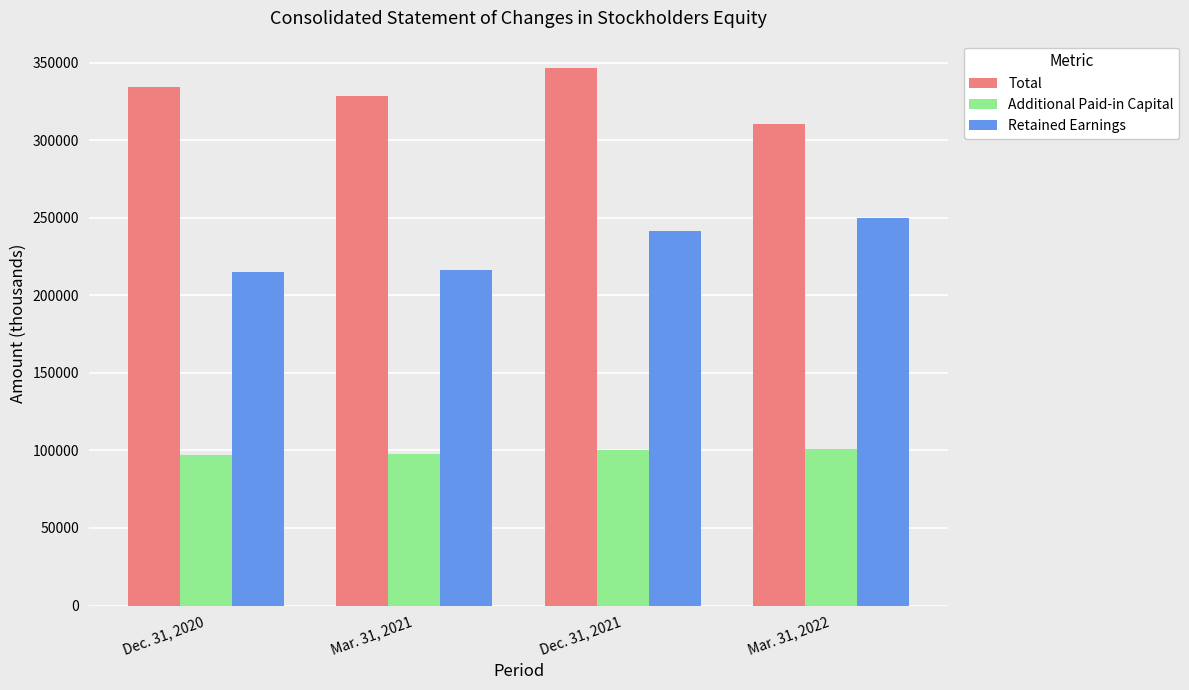

Are the bars grouped side by side (vs. stacked)?

Yes